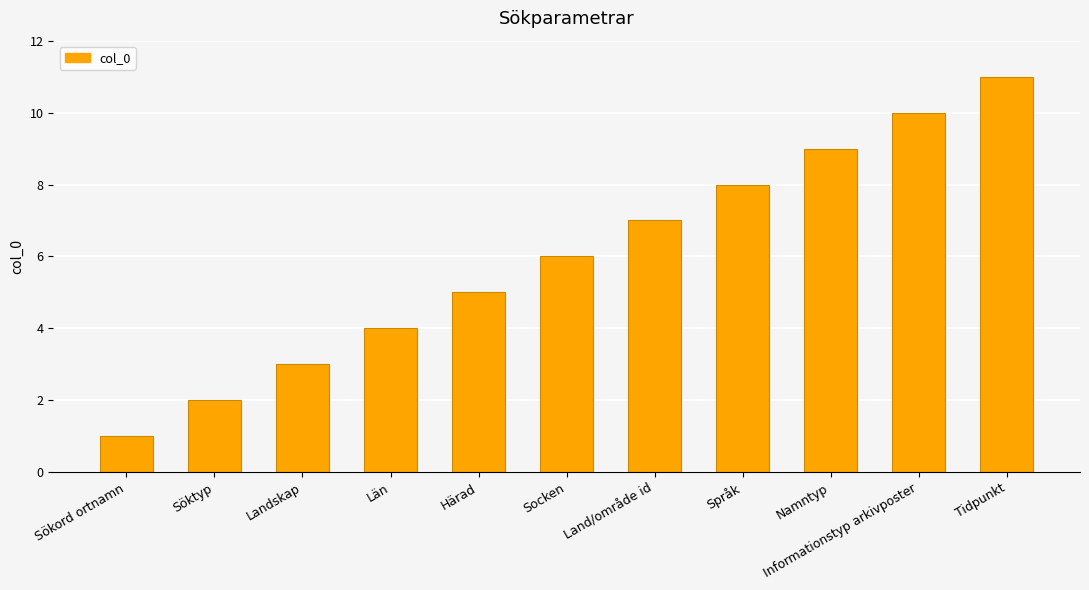

Reading left to right, what are all the values shown in this chart?

Sökord ortnamn=1	Söktyp=2	Landskap=3	Län=4	Härad=5	Socken=6	Land/område id=7	Språk=8	Namntyp=9	Informationstyp arkivposter=10	Tidpunkt=11